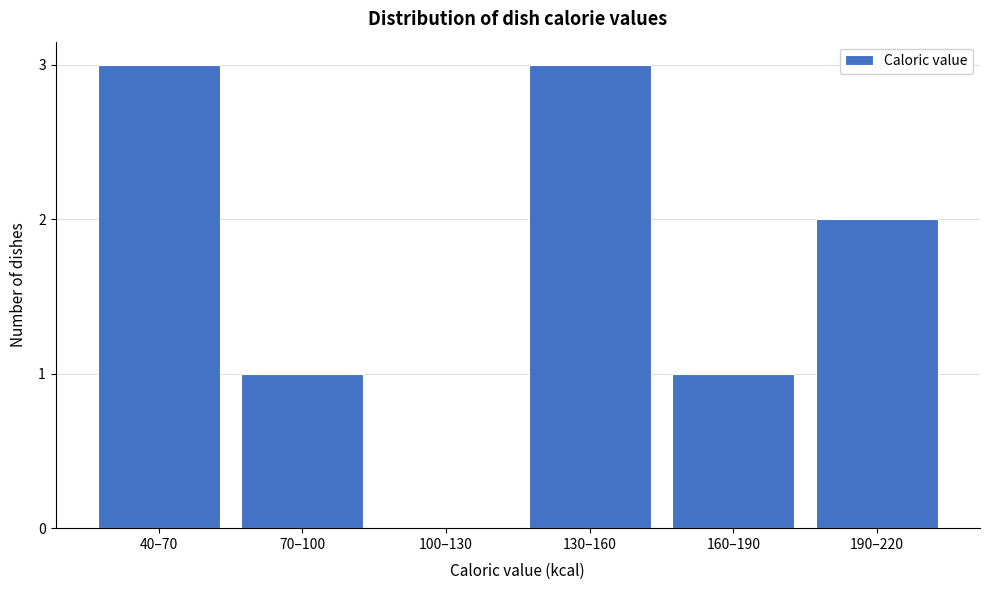

Reading left to right, transcribe all the data shown in this chart.

40–70=3	70–100=1	100–130=0	130–160=3	160–190=1	190–220=2